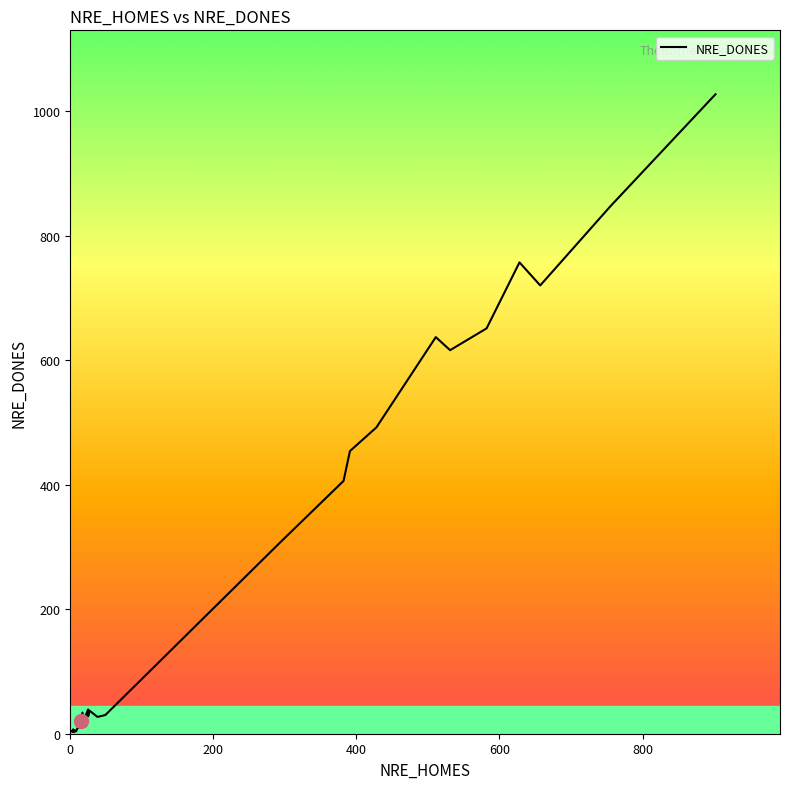

What is the difference between the values at 628 and 582?

106